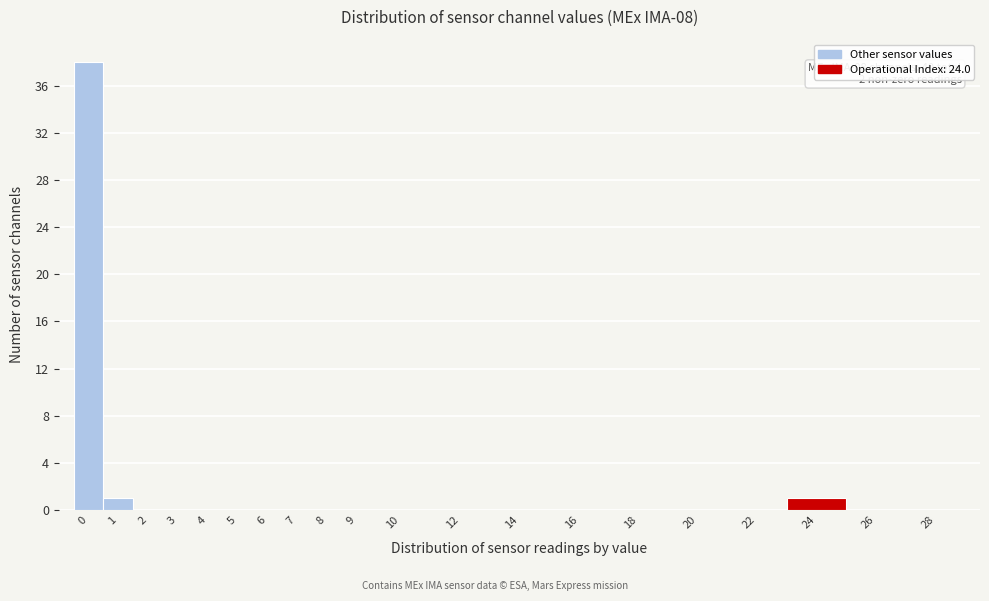

Reading left to right, transcribe all the data shown in this chart.

0=38	1=1	2=0	3=0	4=0	5=0	6=0	7=0	8=0	9=0	10=0	12=0	14=0	16=0	18=0	20=0	22=0	24=1	26=0	28=0